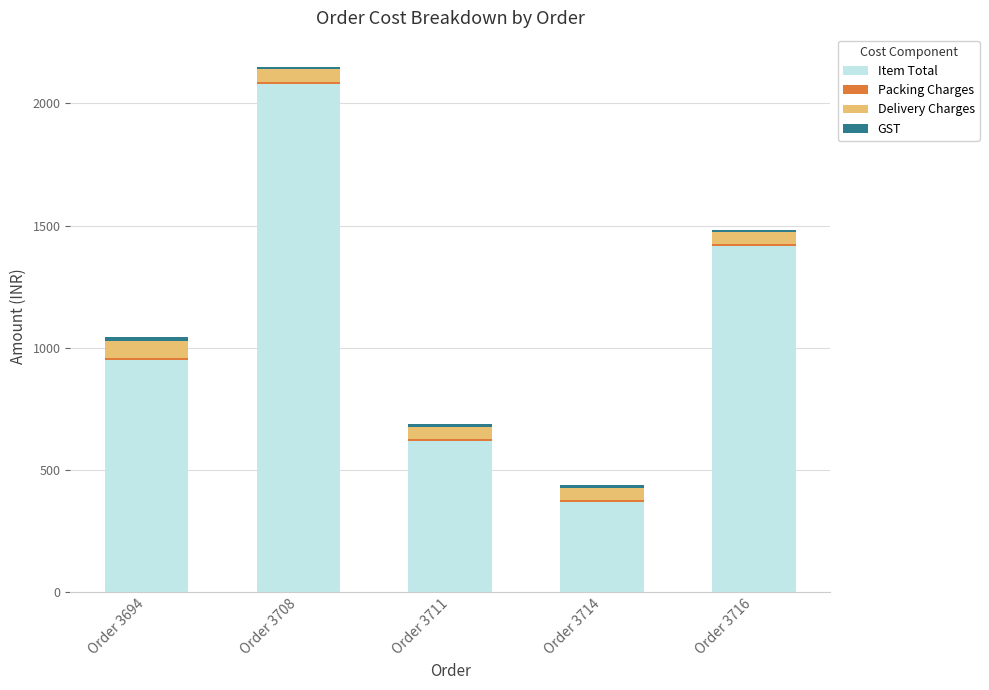

At which label does Item Total reach its minimum?

Order 3714